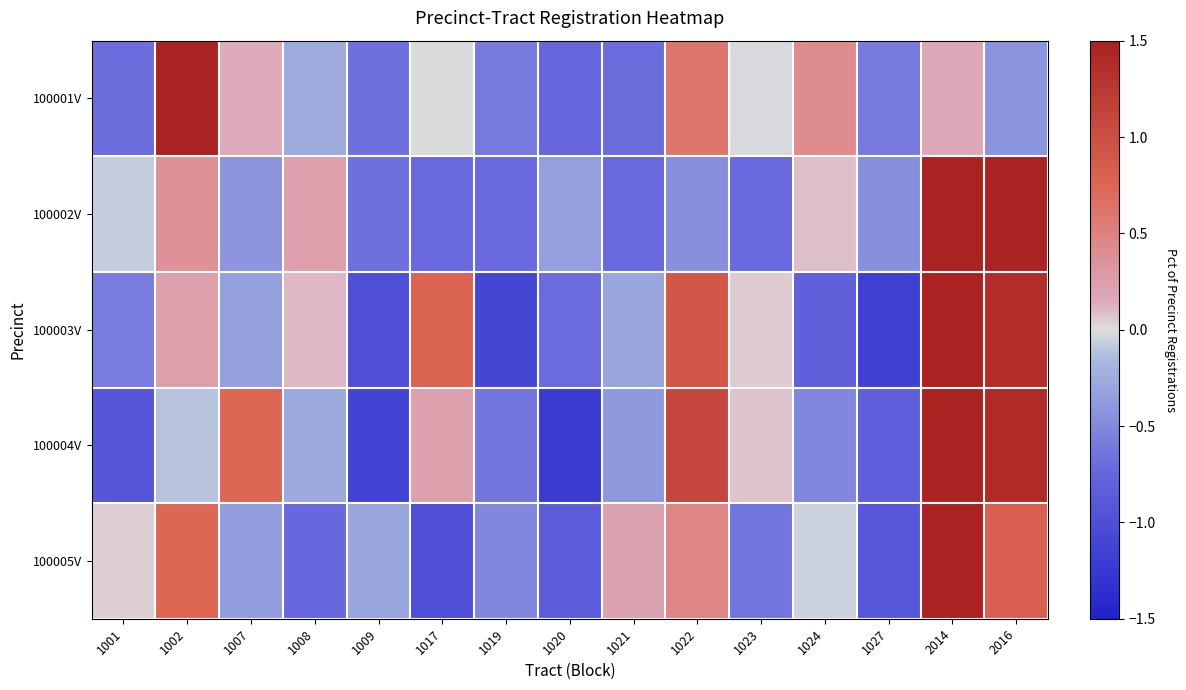

What is the spread (max minus min) of values at 1017?

1.8